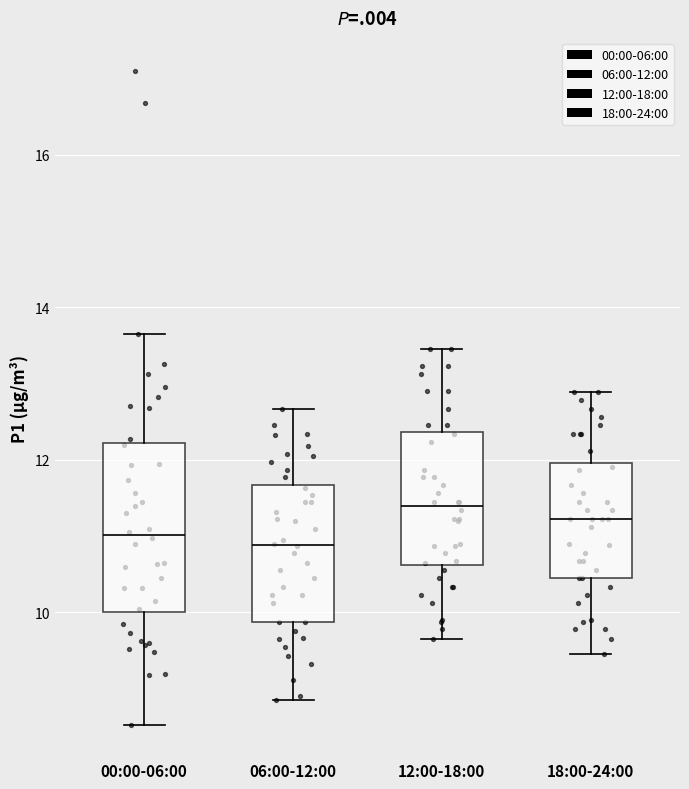

Comparing the boxes themselves (not the whiskers), which one is the tallest?

00:00-06:00